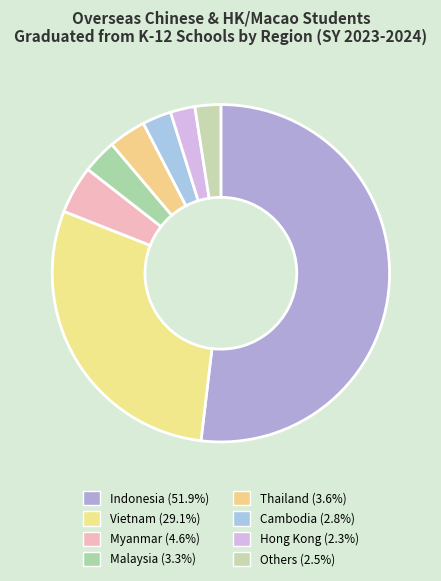

Count the number of slices in the pie.

8